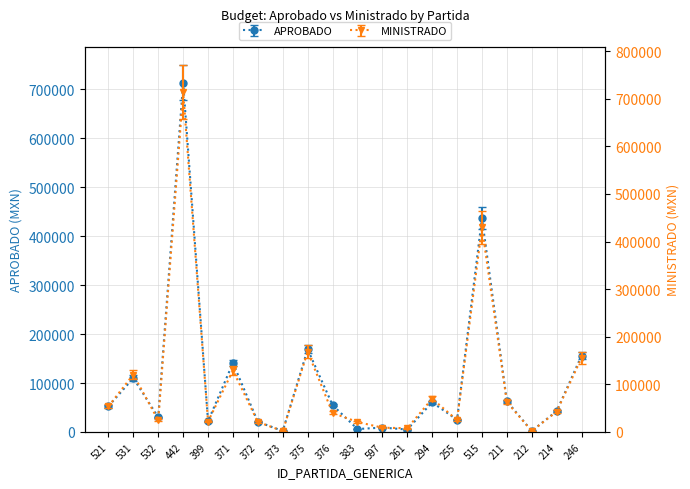

True or false: MINISTRADO has more than 0 interior local peaks.

True